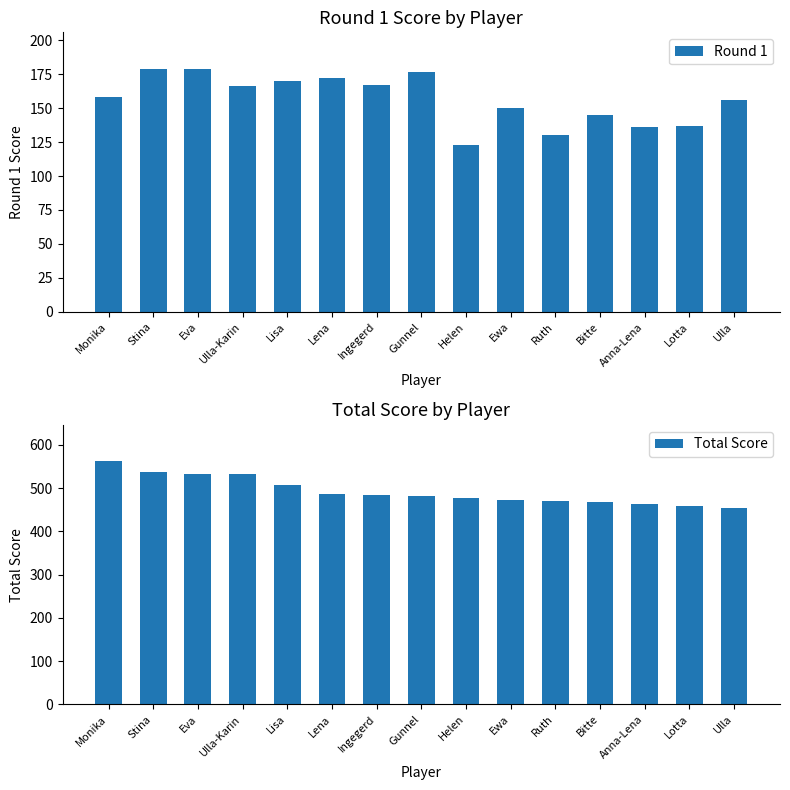

What position from the left is Lena?

6